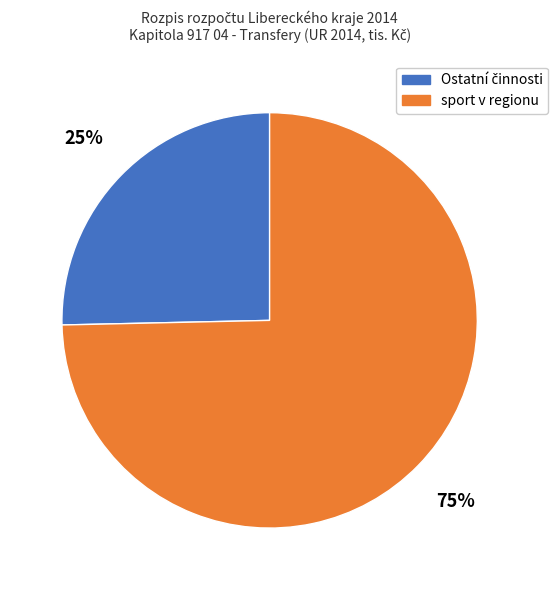

Is it true that sport v regionu is 75% of the pie?

True